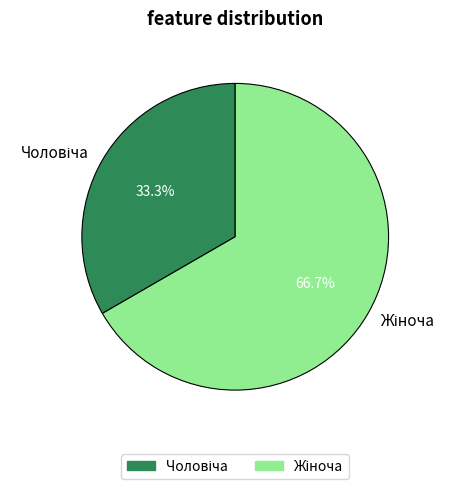

Is there a majority slice in this chart?

Yes